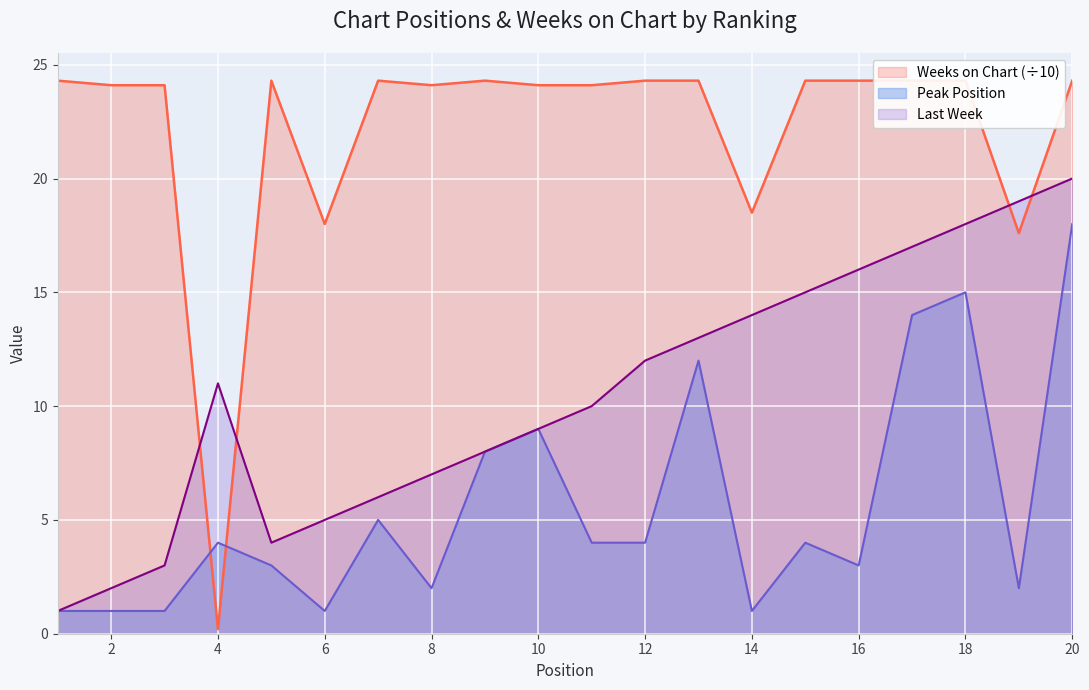

Reading right to left, what are all the values shown in this chart?

Last Week: 20.0	19.0	18.0	17.0	16.0	15.0	14.0	13.0	12.0	10.0	9.0	8.0	7.0	6.0	5.0	4.0	11.0	3.0	2.0	1.0
Peak Position: 18.0	2.0	15.0	14.0	3.0	4.0	1.0	12.0	4.0	4.0	9.0	8.0	2.0	5.0	1.0	3.0	4.0	1.0	1.0	1.0
Weeks on Chart: 24.3	17.6	24.3	24.3	24.3	24.3	18.5	24.3	24.3	24.1	24.1	24.3	24.1	24.3	18.0	24.3	0.2	24.1	24.1	24.3